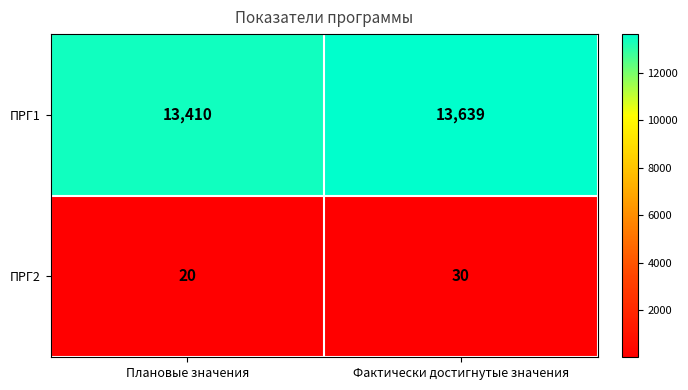

Reading left to right, transcribe all the data shown in this chart.

ПРГ1: 13410	13639
ПРГ2: 20	30